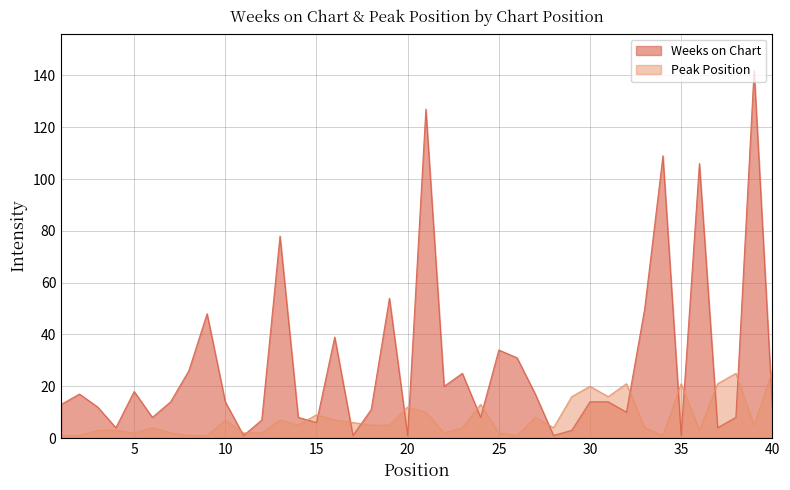

How many lines are shown in the chart?

2